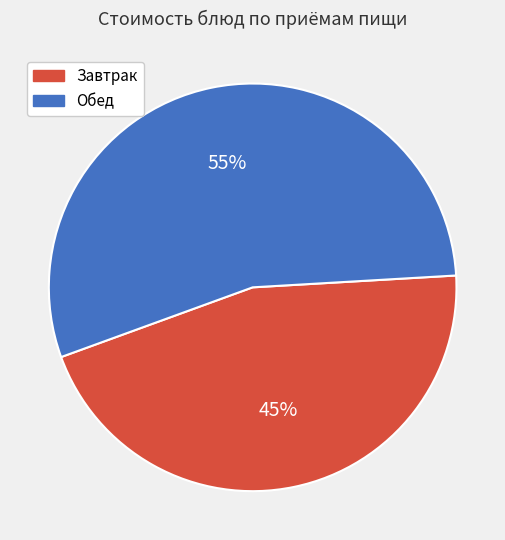

Approximately how many times larger is the value at Обед compared to Завтрак?

1.2